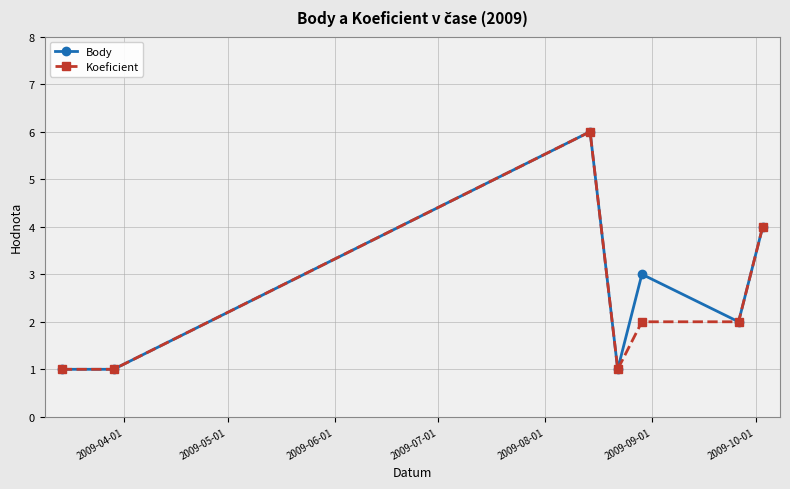

What is the maximum value shown in the chart?

6